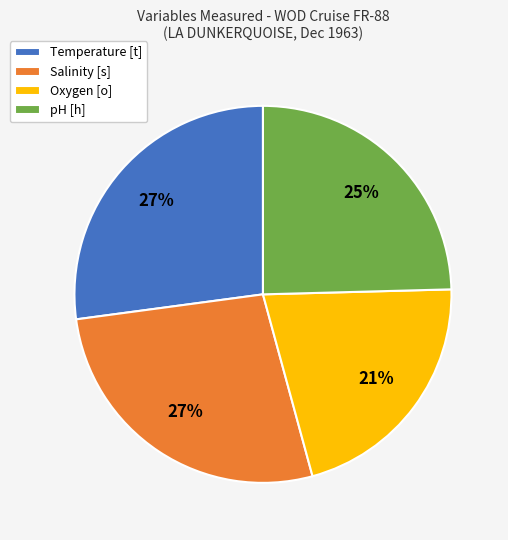

How many slices are in this pie chart?

4